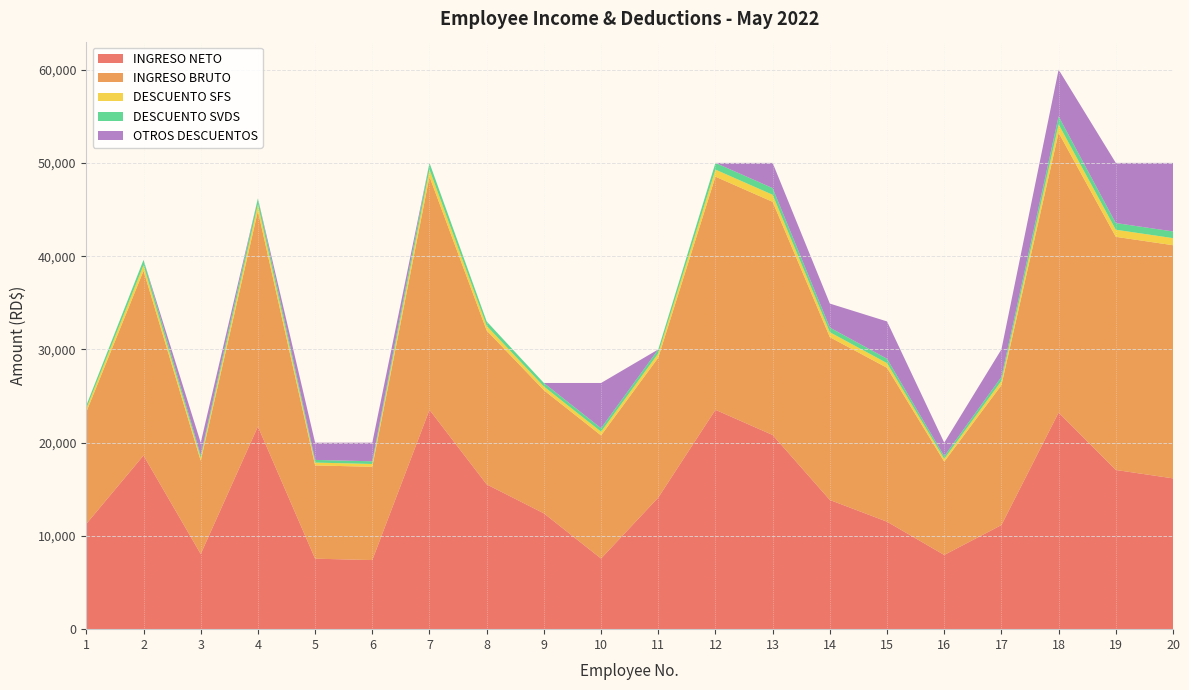

Reading right to left, list all the values displayed in this chart.

INGRESO NETO: 16172.4	17072.4	23227.0	11163.4	7958.9	11524.9	13855.8	20822.3	23522.5	14113.5	7573.6	12419.9	15524.9	23522.5	7411.3	7558.9	21734.8	8058.9	18629.8	11290.8
INGRESO BRUTO: 25000.0	25000.0	30000.0	15000.0	10000.0	16500.0	17457.0	25000.0	25000.0	15000.0	13200.0	13200.0	16500.0	25000.0	10000.0	10000.0	23100.0	10000.0	19800.0	12000.0
DESCUENTO SFS: 760.0	760.0	912.0	456.0	304.0	501.6	530.7	760.0	760.0	456.0	401.3	401.3	501.6	760.0	304.0	304.0	702.2	304.0	601.9	364.8
DESCUENTO SVDS: 717.5	717.5	861.0	430.5	287.0	473.6	501.0	717.5	717.5	430.5	378.8	378.8	473.6	717.5	287.0	287.0	663.0	287.0	568.3	344.4
OTROS DESCUENTOS: 7350.1	6450.1	5000.0	2950.1	1450.1	4000.0	2569.5	2700.2	0.0	0.0	4846.3	0.0	0.0	0.0	1997.7	1850.1	0.0	1350.1	0.0	0.0